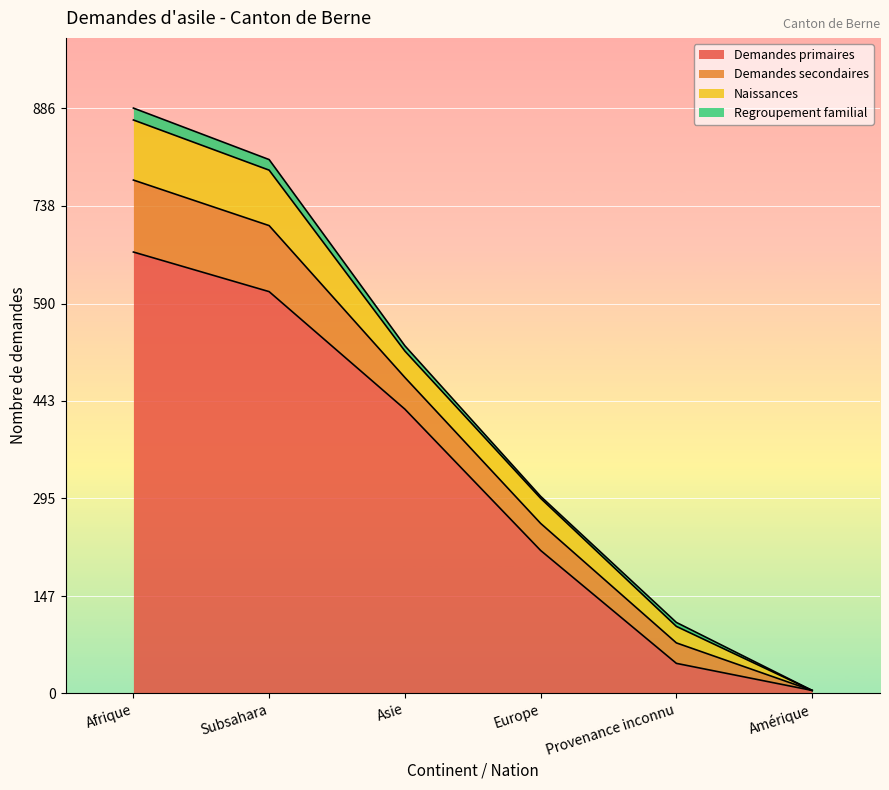

What is the difference between the Naissances values at Afrique and Europe?

53